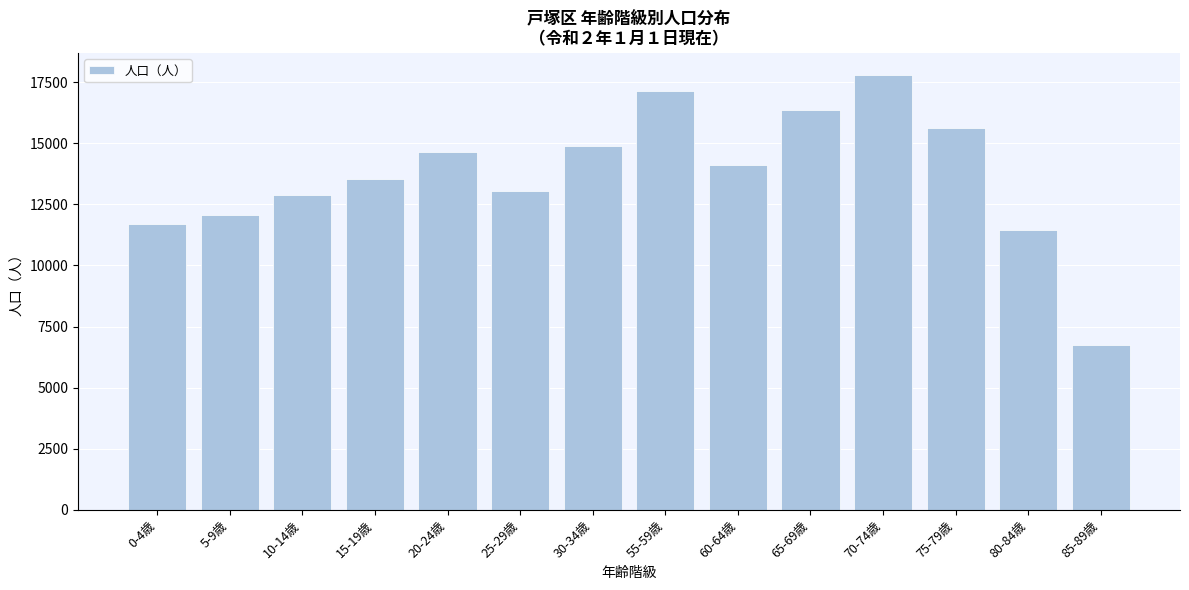

Reading left to right, extract all data points from this chart.

11687	12051	12862	13534	14626	13033	14870	17118	14125	16375	17797	15615	11448	6734